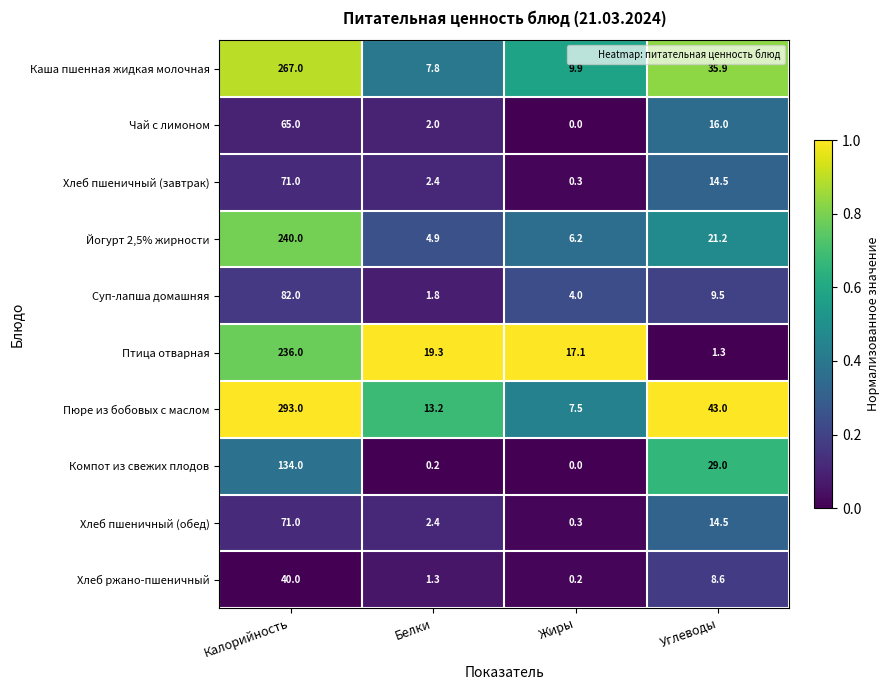

What is the greatest value displayed?

293.0